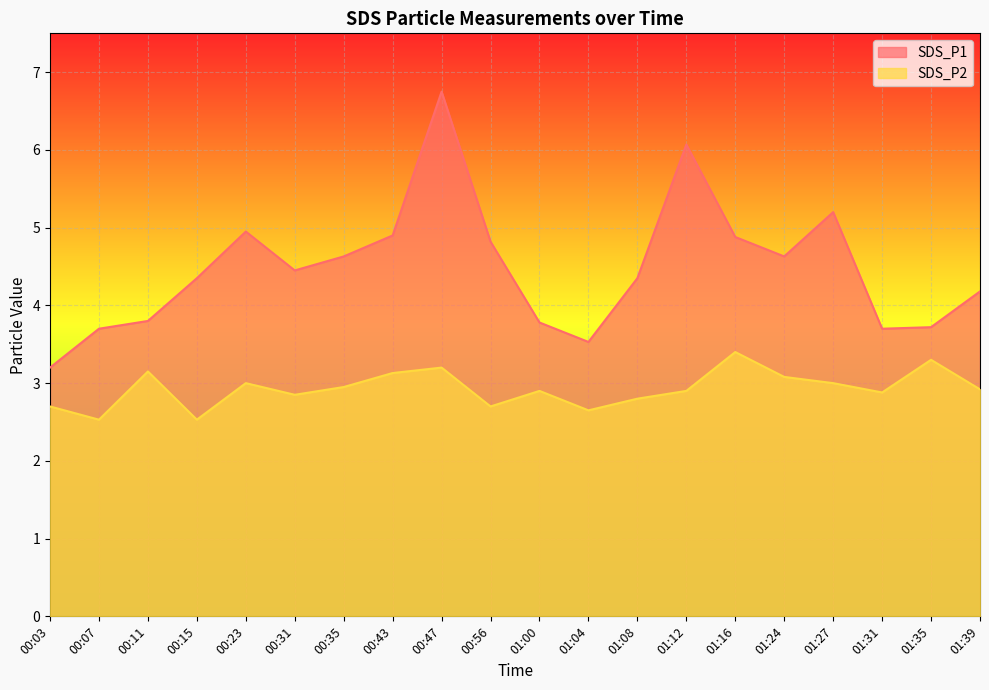

Which category has the lowest value across all series?

00:07